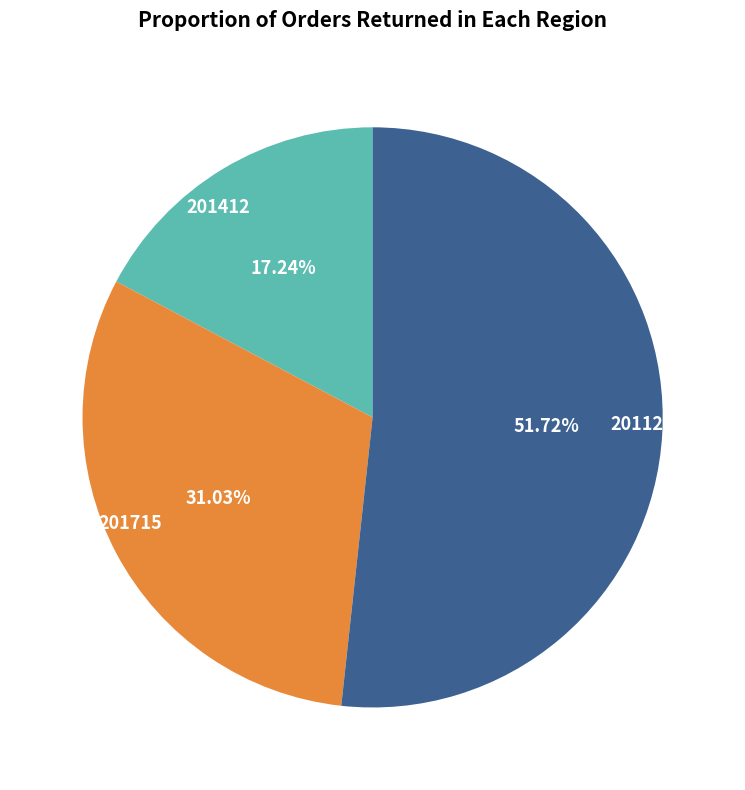

Which has a higher value, 201120 or 201412?

201120